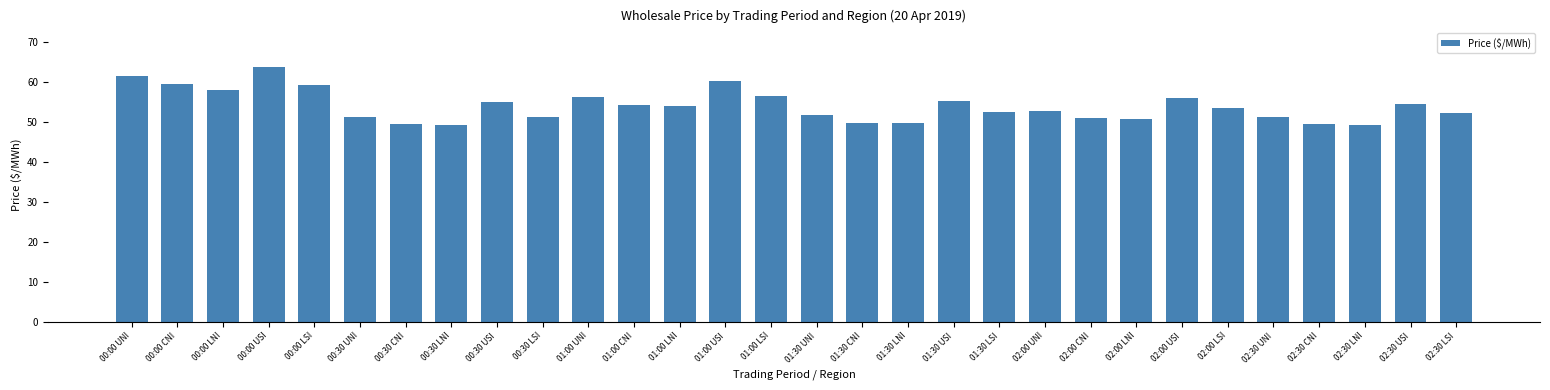

Are the bars grouped side by side (vs. stacked)?

No